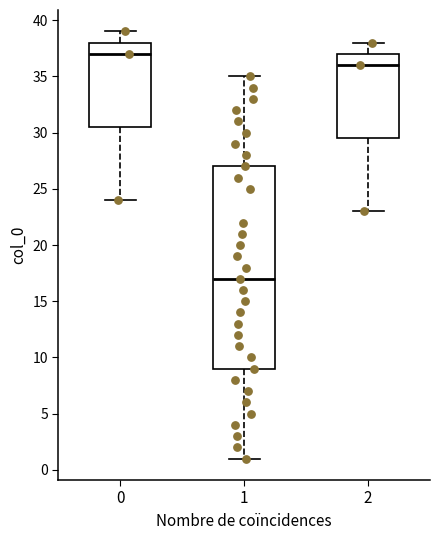

Which box's median line is the highest?

0